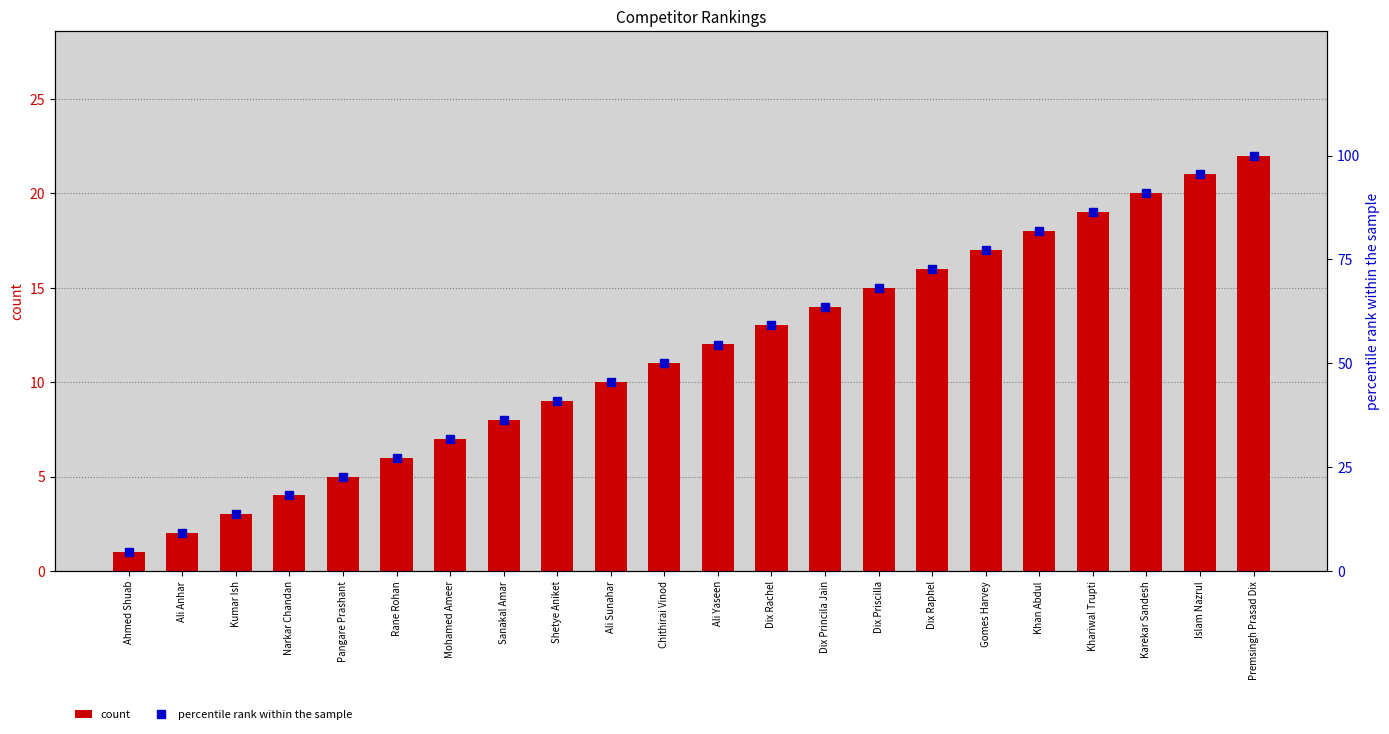

How many data points in count are less than 12?

11